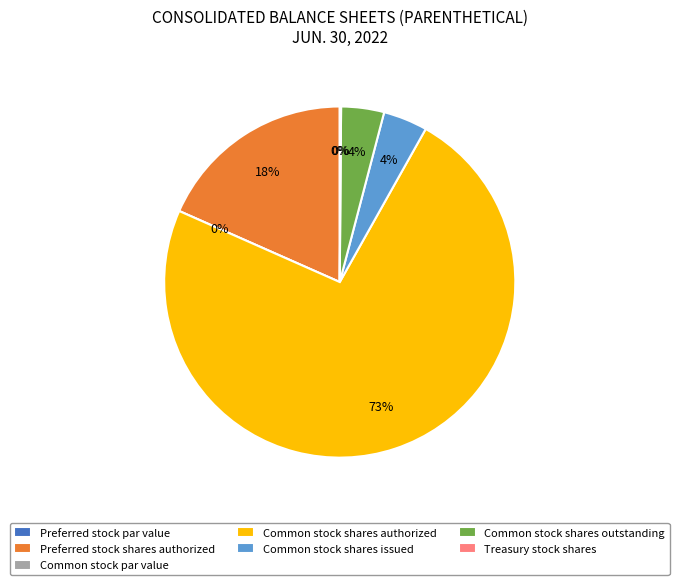

Which category has the biggest portion of the pie?

Common stock shares authorized